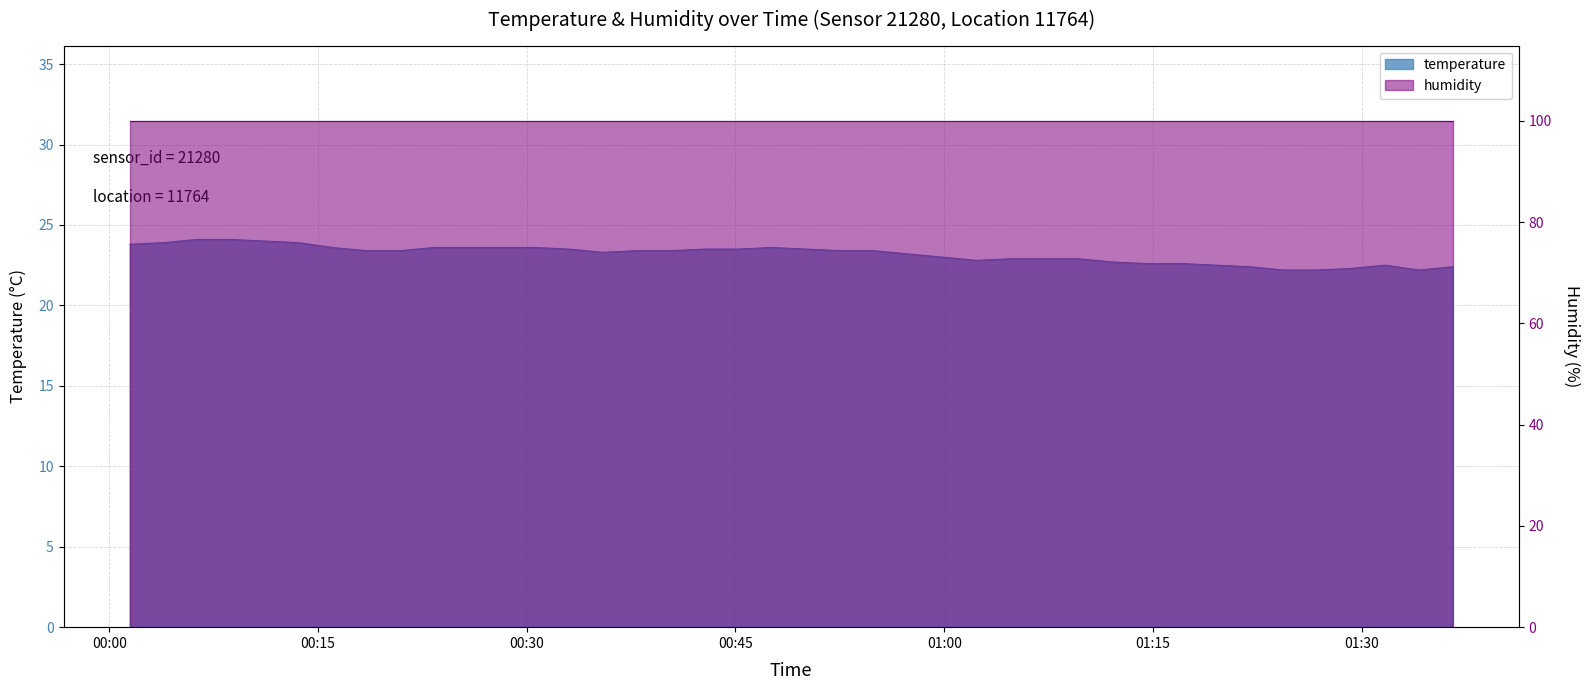

Reading left to right, extract all data points from this chart.

2022-07-01T00:01:28=23.8	2022-07-01T00:03:53=23.9	2022-07-01T00:06:19=24.1	2022-07-01T00:08:45=24.1	2022-07-01T00:11:11=24.0	2022-07-01T00:13:36=23.9	2022-07-01T00:16:02=23.6	2022-07-01T00:18:28=23.4	2022-07-01T00:20:53=23.4	2022-07-01T00:23:19=23.6	2022-07-01T00:25:45=23.6	2022-07-01T00:28:11=23.6	2022-07-01T00:30:36=23.6	2022-07-01T00:33:02=23.5	2022-07-01T00:35:28=23.3	2022-07-01T00:37:53=23.4	2022-07-01T00:40:19=23.4	2022-07-01T00:42:44=23.5	2022-07-01T00:45:10=23.5	2022-07-01T00:47:36=23.6	2022-07-01T00:50:06=23.5	2022-07-01T00:52:32=23.4	2022-07-01T00:54:58=23.4	2022-07-01T00:57:24=23.2	2022-07-01T00:59:54=23.0	2022-07-01T01:02:20=22.8	2022-07-01T01:04:46=22.9	2022-07-01T01:07:12=22.9	2022-07-01T01:09:38=22.9	2022-07-01T01:12:04=22.7	2022-07-01T01:14:30=22.6	2022-07-01T01:17:07=22.6	2022-07-01T01:19:33=22.5	2022-07-01T01:21:59=22.4	2022-07-01T01:24:24=22.2	2022-07-01T01:26:50=22.2	2022-07-01T01:29:15=22.3	2022-07-01T01:31:41=22.5	2022-07-01T01:34:07=22.2	2022-07-01T01:36:32=22.4